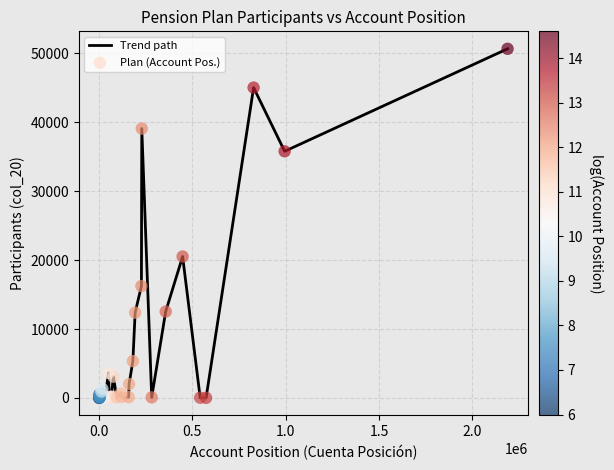

What is the maximum value shown in the chart?

50661